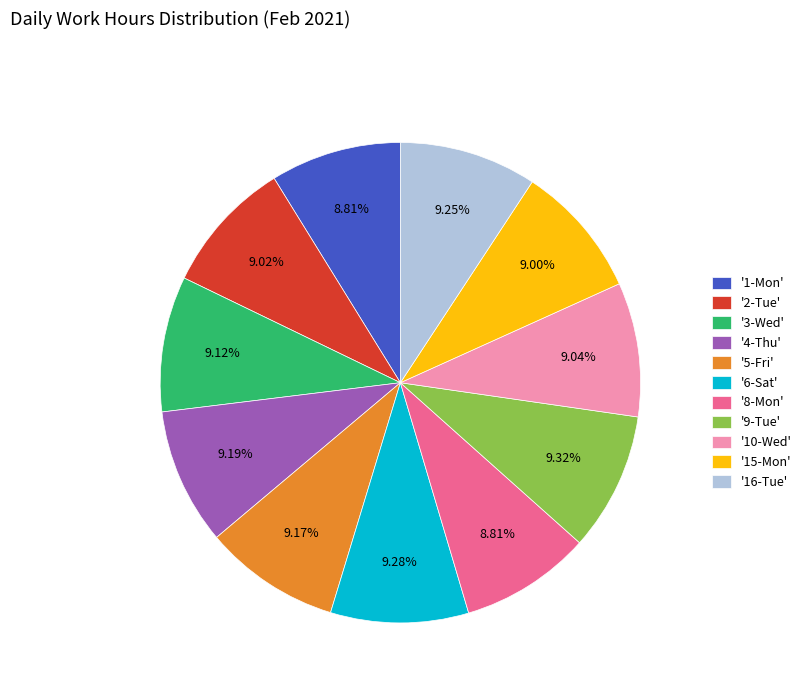

Is there a majority slice in this chart?

No